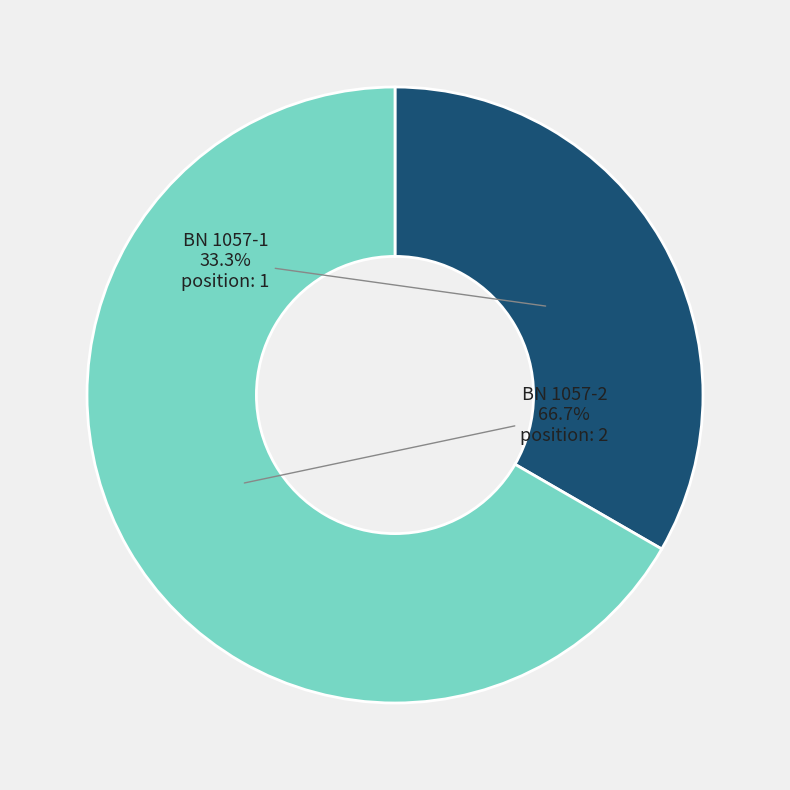

What percentage is NOT represented by BN 1057-1?

66.7%